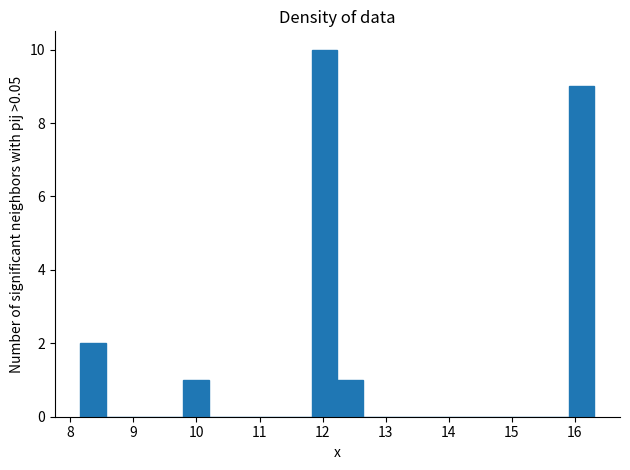

Which range on the x-axis has the tallest bar?

11.8 to 12.2